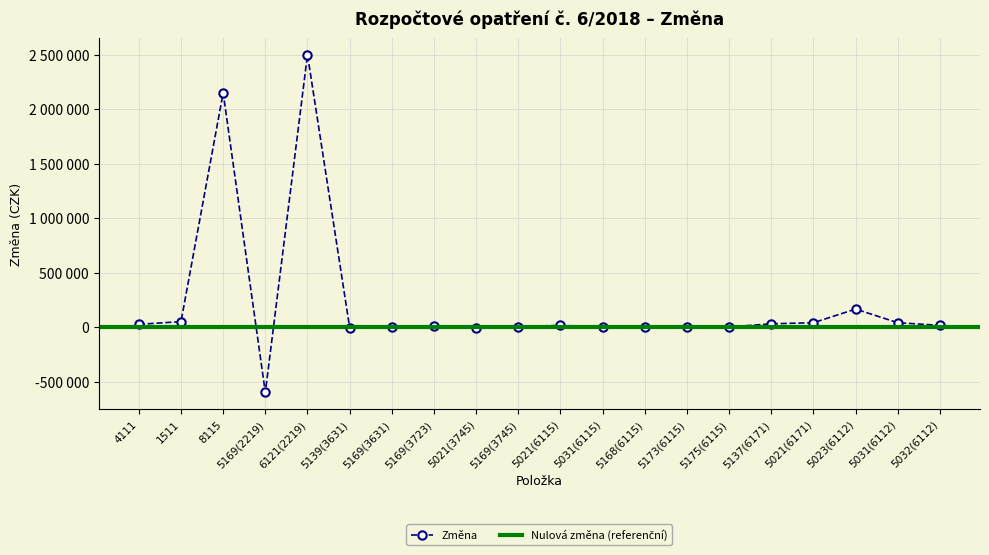

What is the smallest value displayed?

-600000